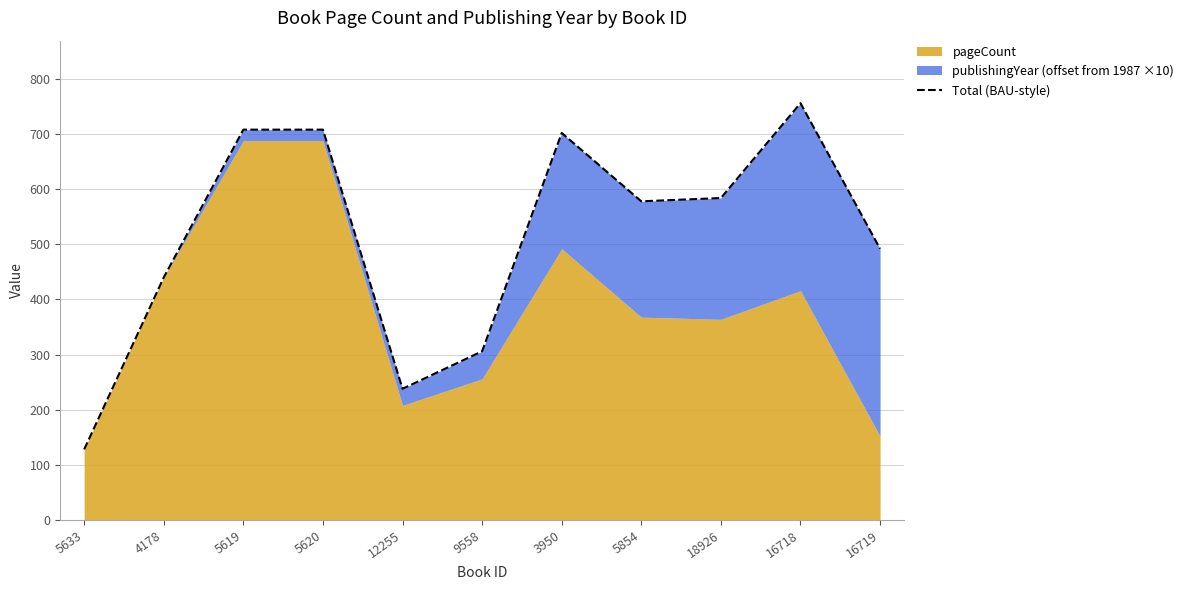

List the labels in order of value, smallest first.

5633, 12255, 9558, 4178, 16719, 5854, 18926, 3950, 5619, 5620, 16718